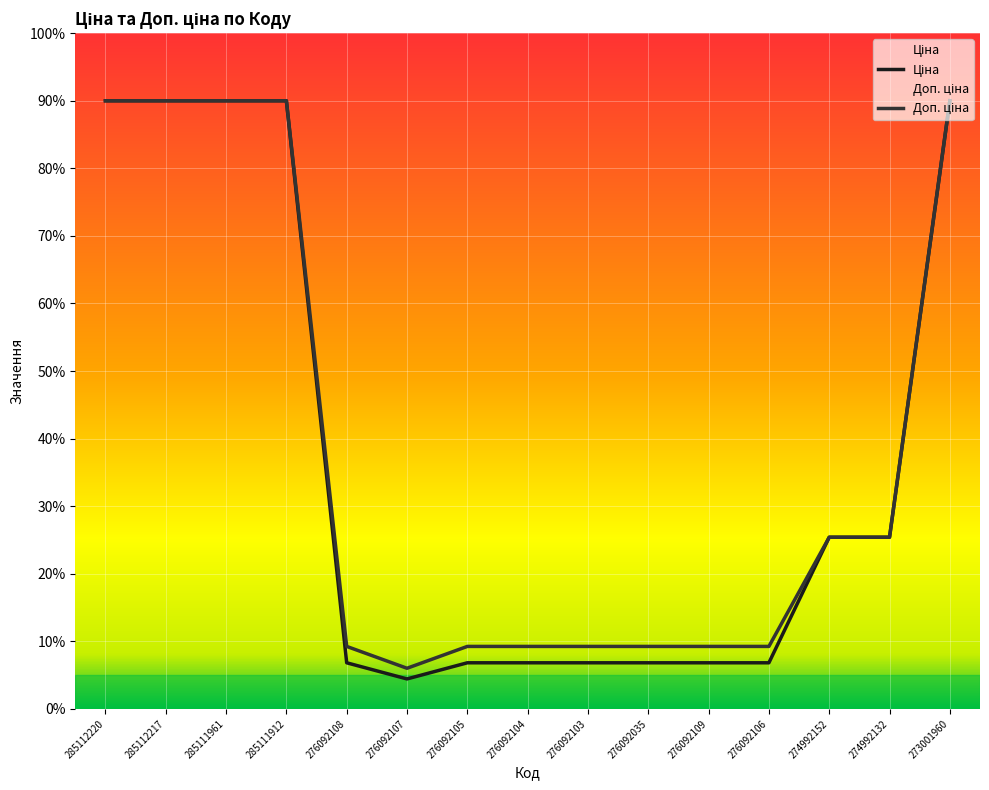

At which category is the sum across all series the highest?

285112220